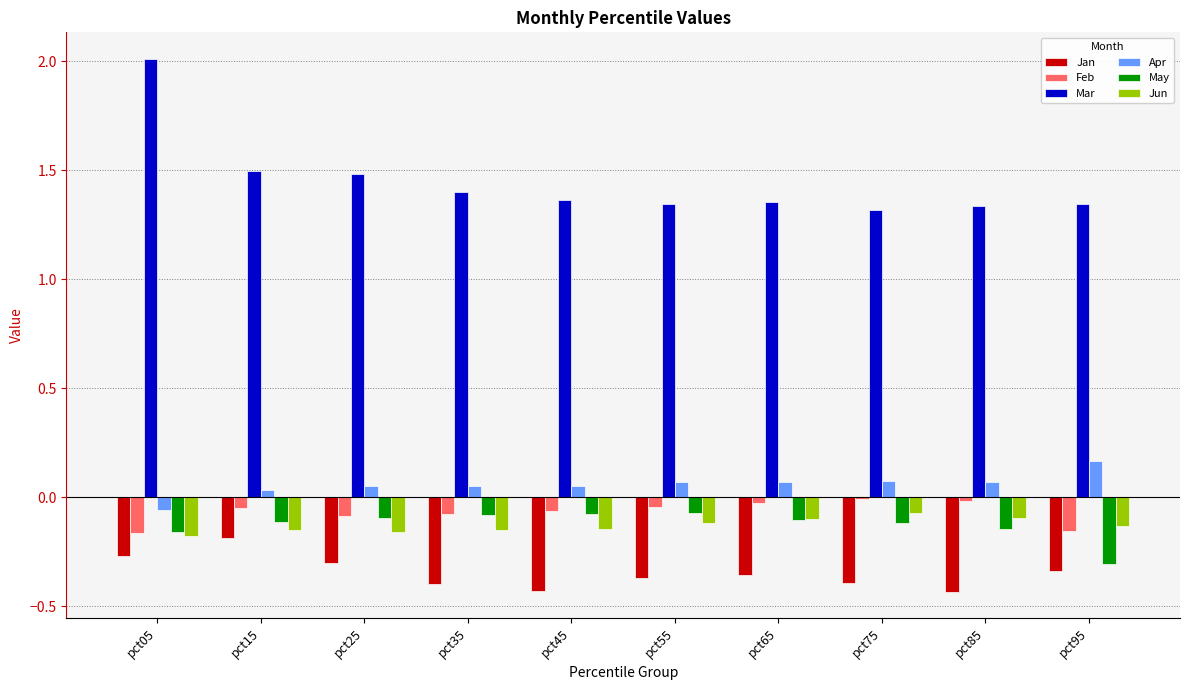

What are all the series names shown in the legend?

Jan, Feb, Mar, Apr, May, Jun